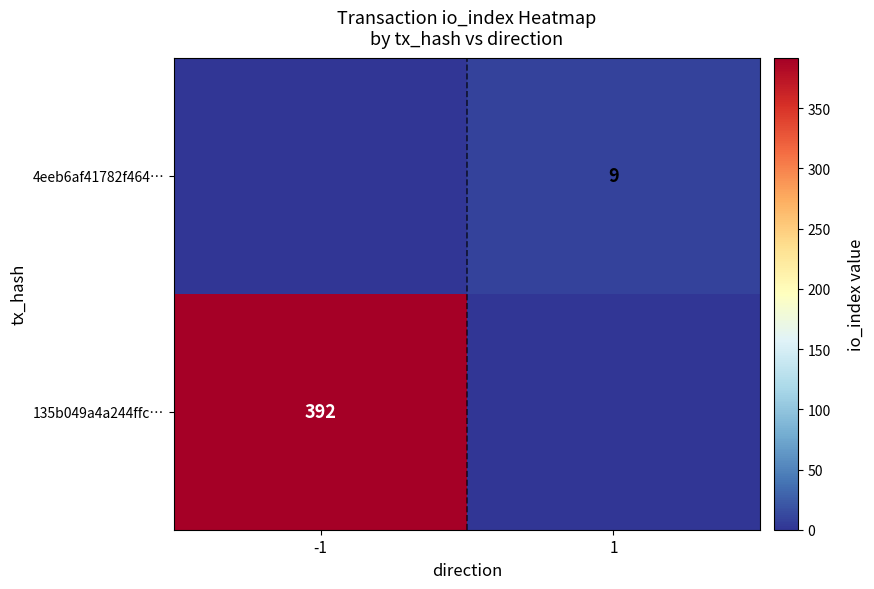

The value of 135b049a4a244ffc… at -1 is 664. True or false?

False